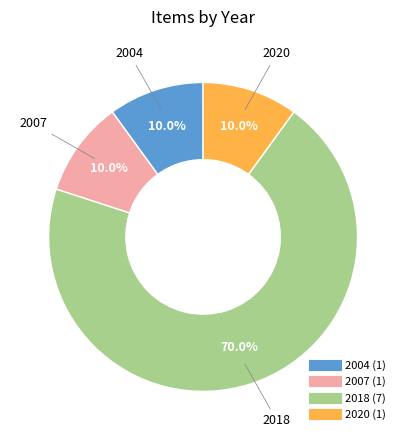

To the nearest percent, what is the difference between the largest and smallest slice percentages?

60%